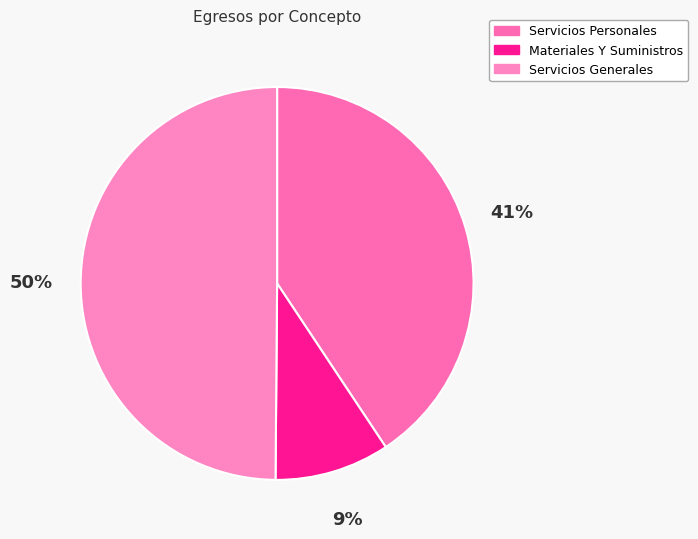

Rank the categories by value from highest to lowest.

Servicios Generales, Servicios Personales, Materiales Y Suministros